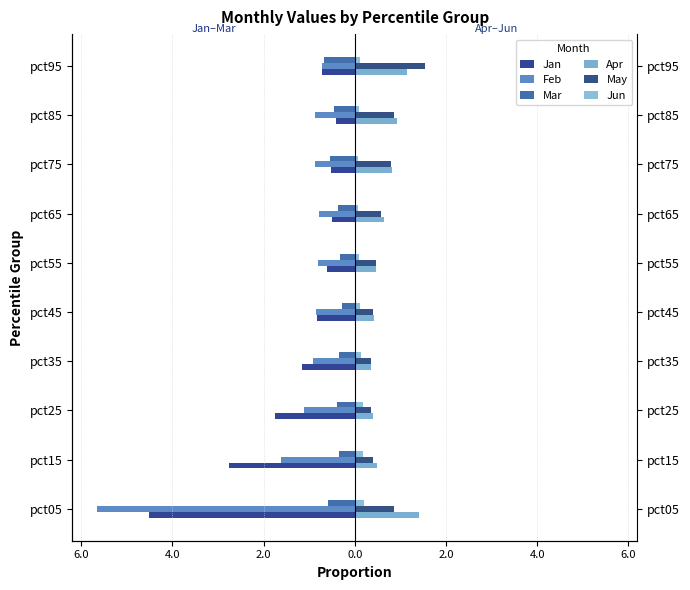

What is the average value of the Feb series?

-1.4